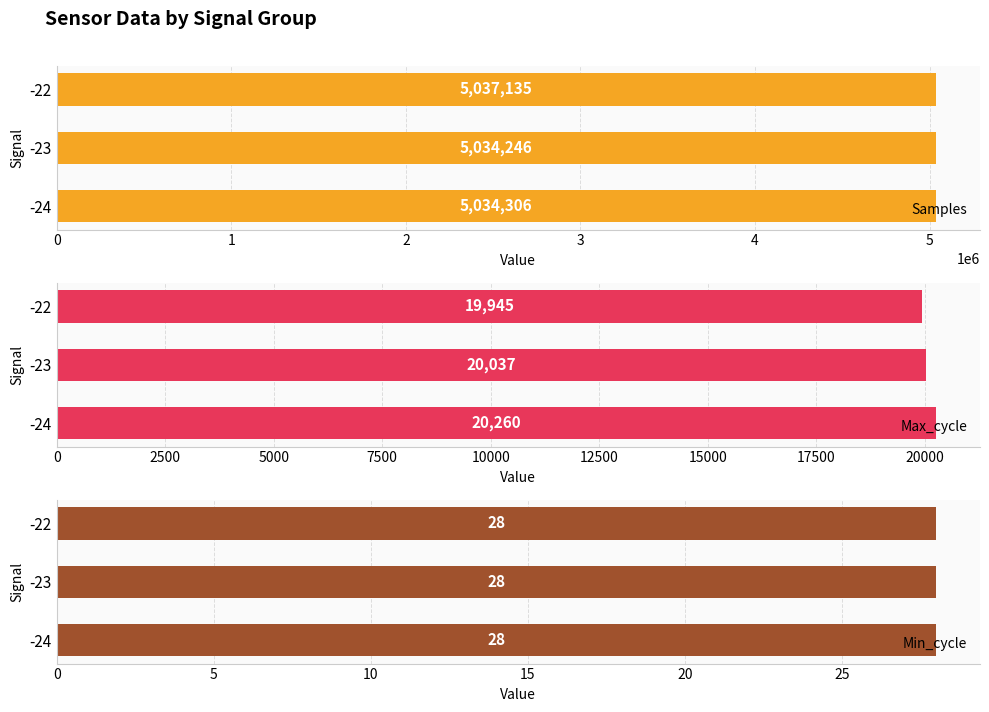

List the series in order of their peak value, highest first.

Samples, Max_cycle, Min_cycle